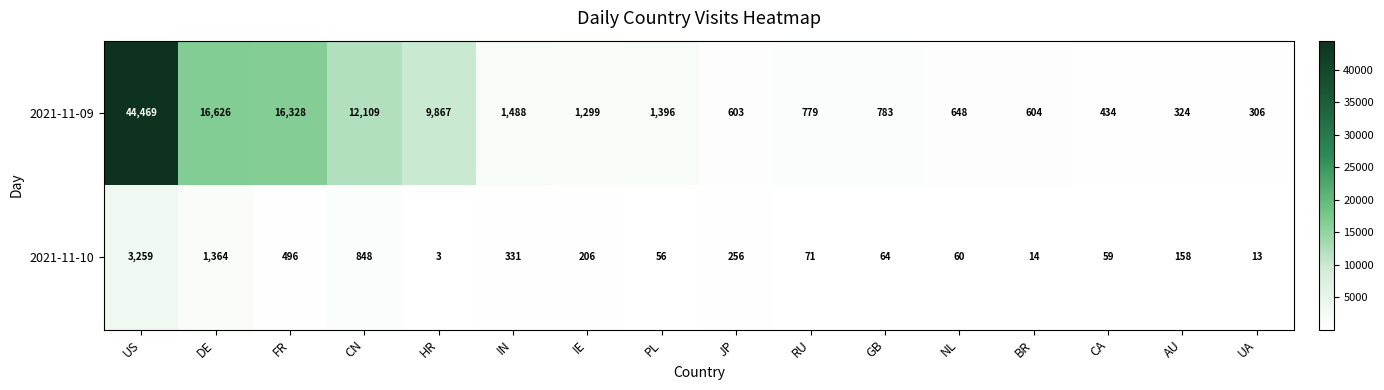

What is the maximum value shown in the chart?

44469